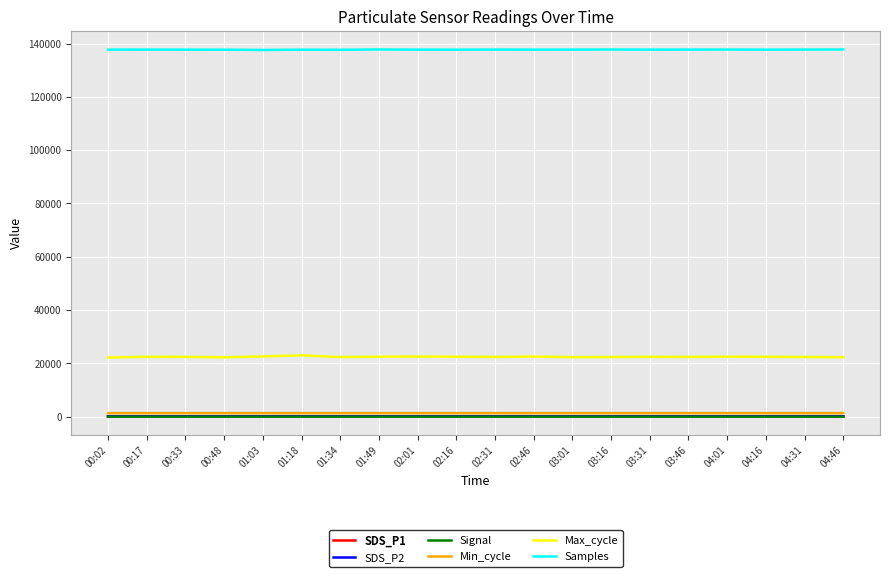

What is the highest value of the Max_cycle series?

22971.0